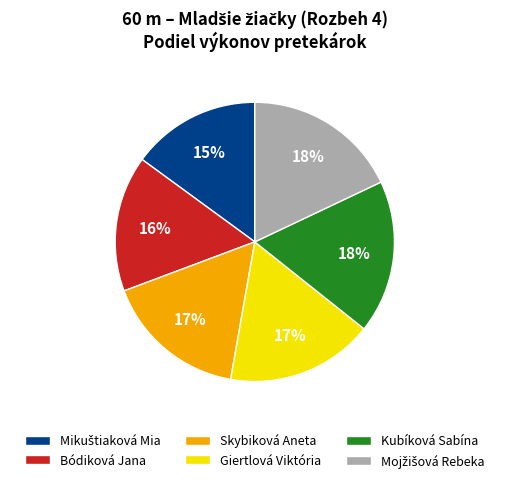

Which has a higher value, Giertlová Viktória or Bódiková Jana?

Giertlová Viktória